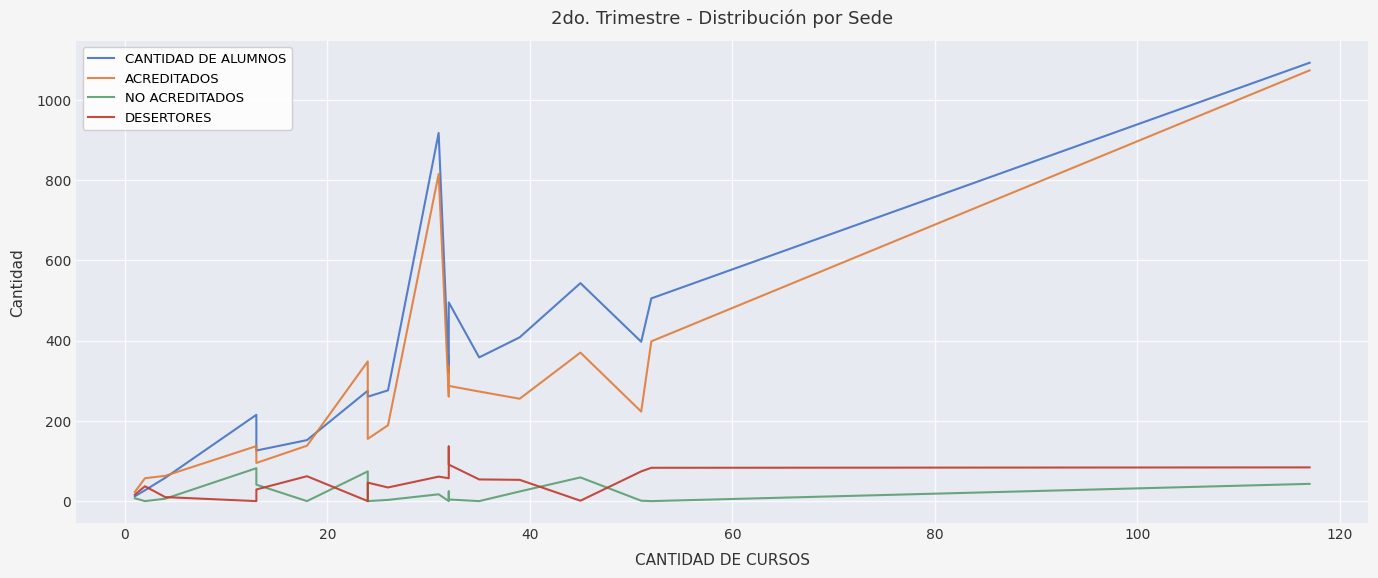

What position from the left is 20?

3